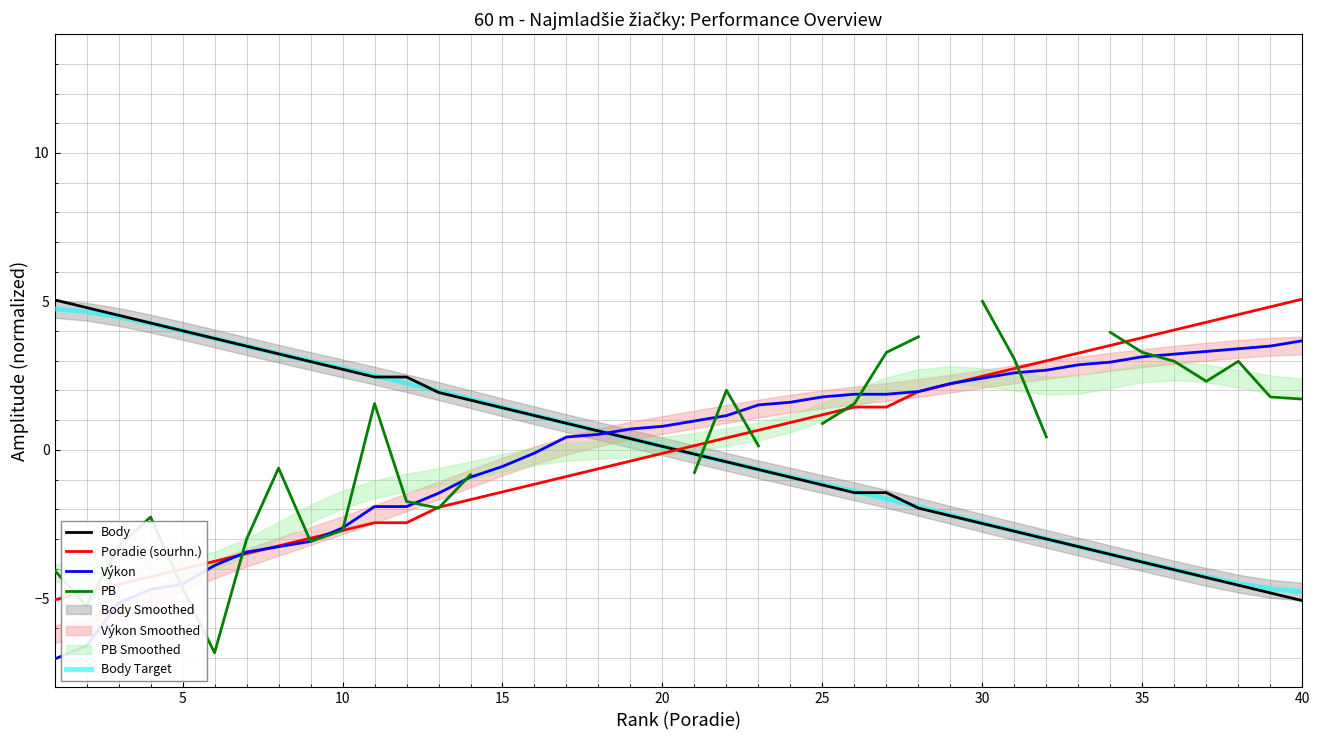

What is the lowest value of the Body Target series?

-4.8